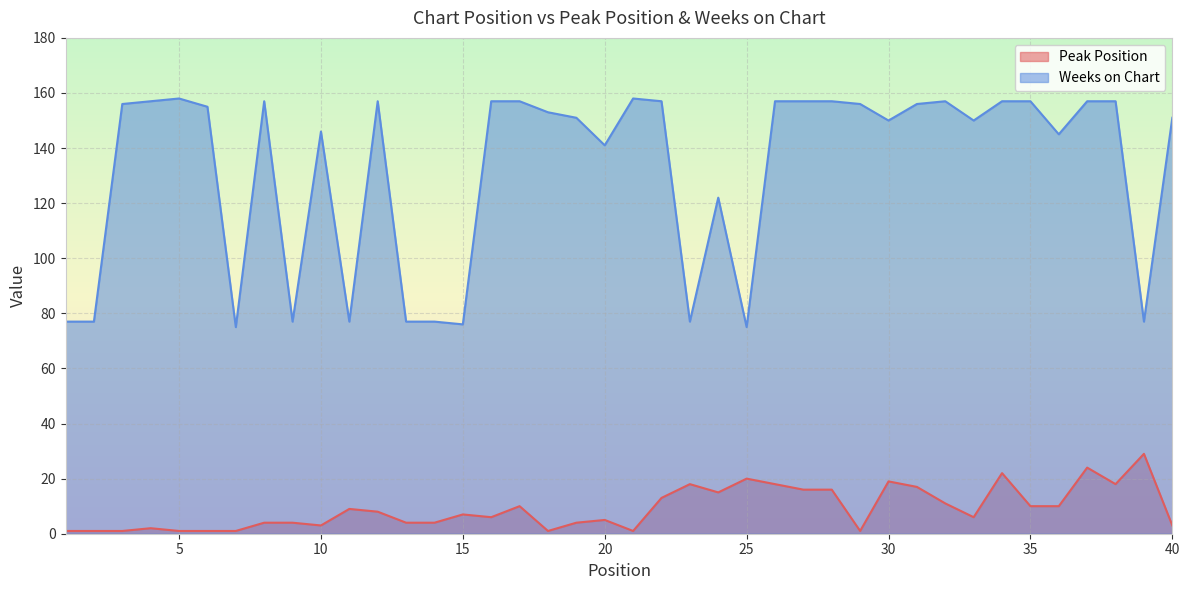

List the series in order of their overall mean, lowest first.

Peak Position, Weeks on Chart